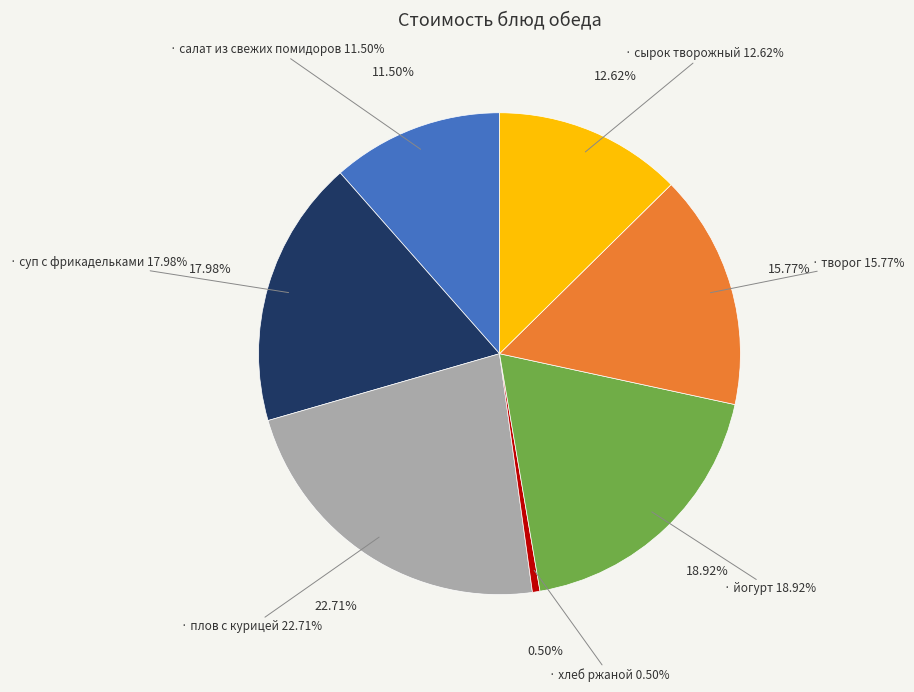

How many segments does this pie chart have?

7